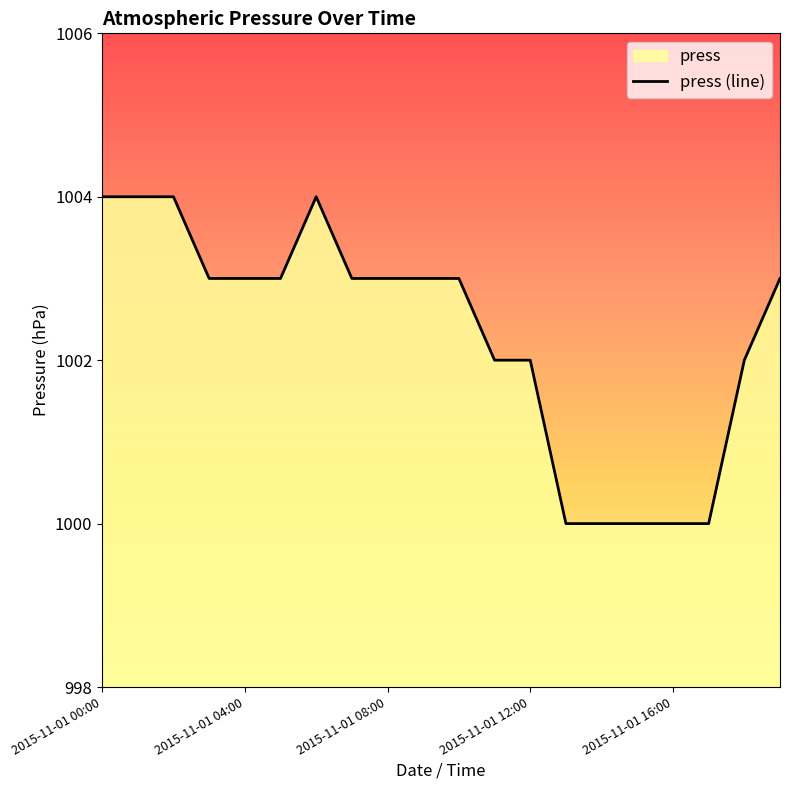

The chart shows a value of 1004 at 2015-11-01 00:00. True or false?

True